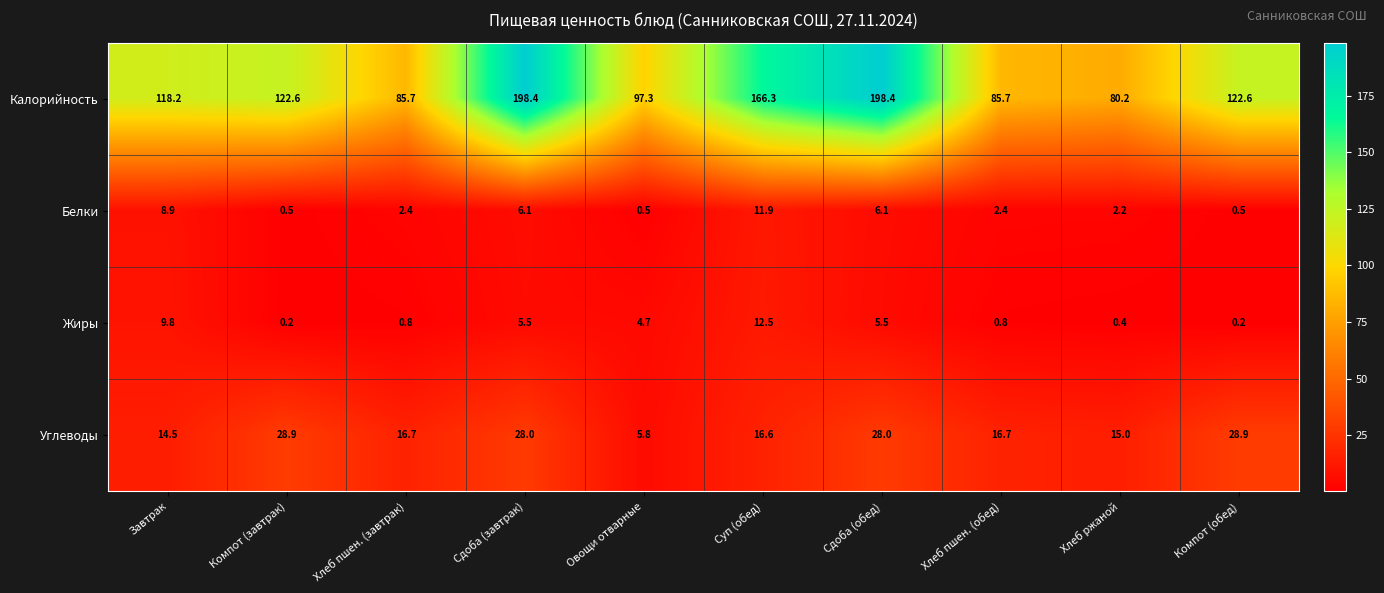

What is the spread (max minus min) of values at Сдоба (завтрак)?

192.9